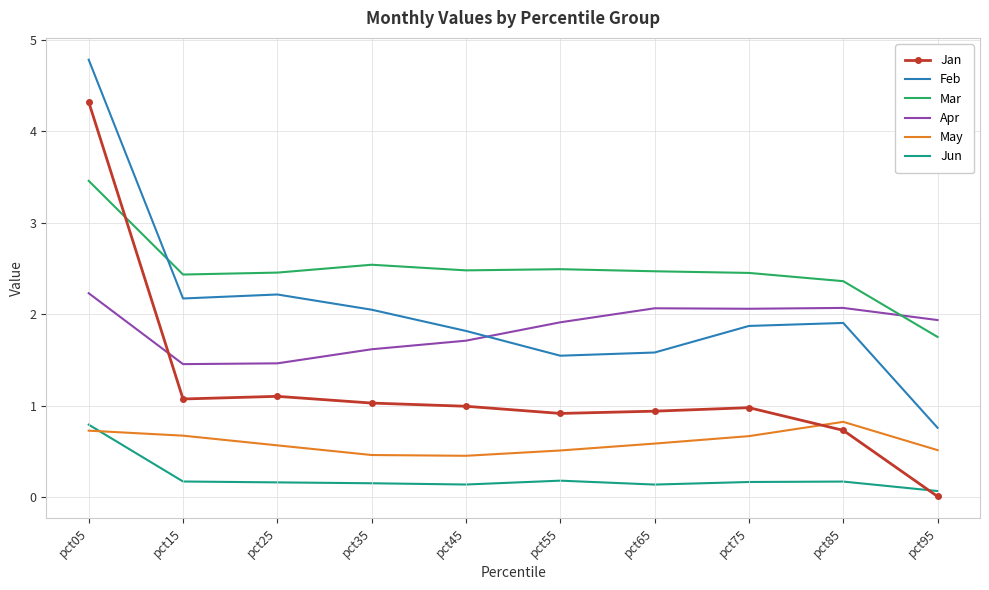

Count the number of data series in this chart.

6